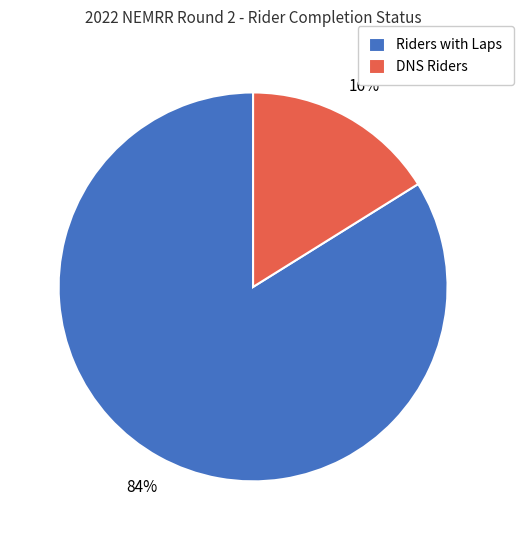

How many segments does this pie chart have?

2